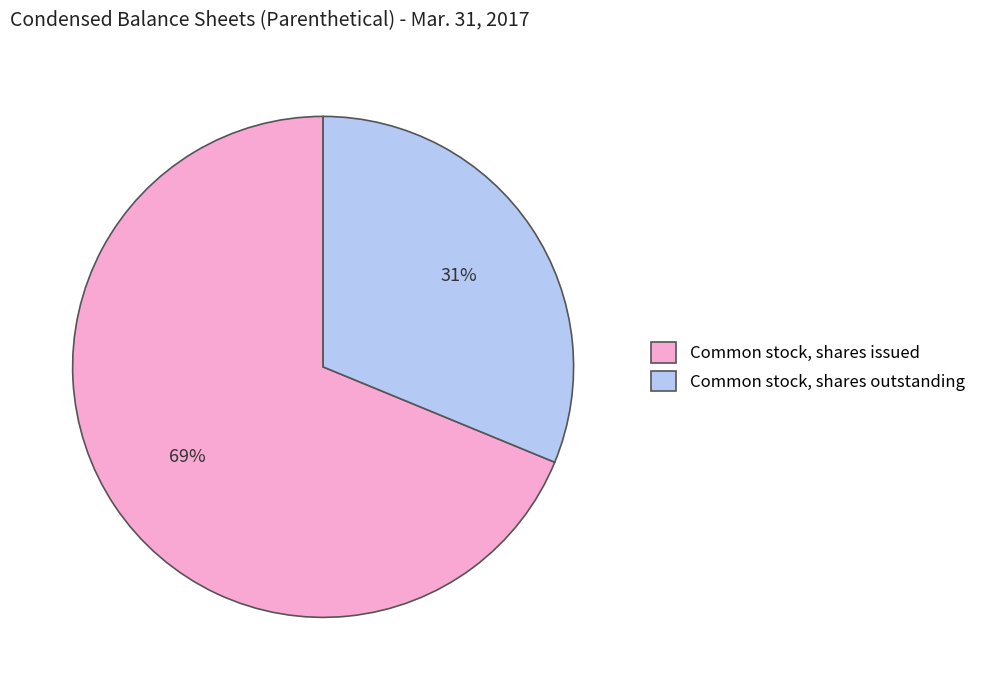

Is the sum of Common stock, shares outstanding and Common stock, shares issued greater than half?

Yes